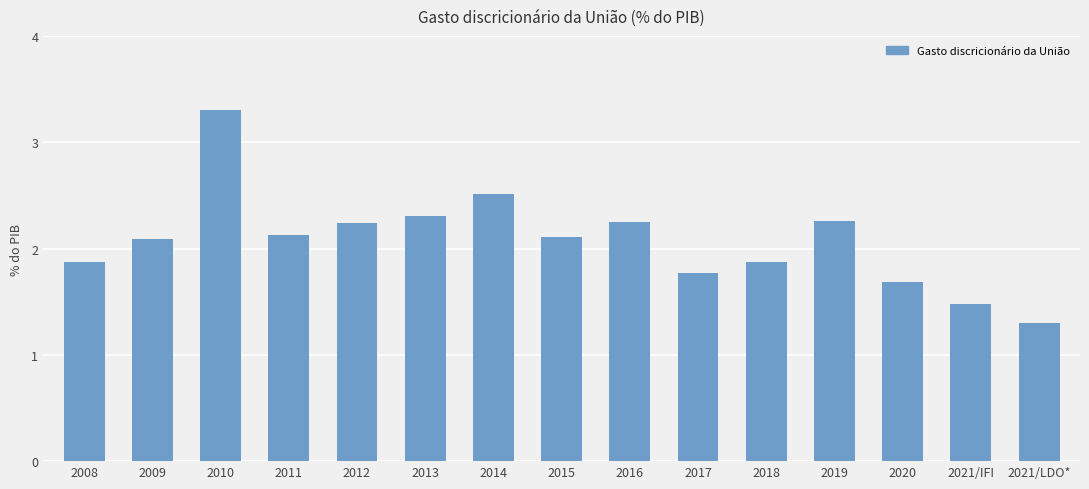

The chart shows a value of 0.8 at 2009. True or false?

False